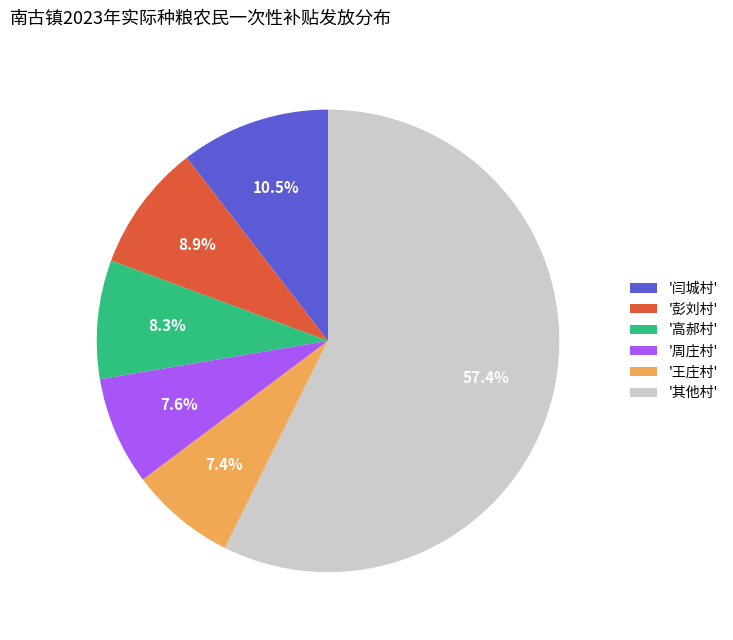

Which category has the biggest portion of the pie?

'其他村'